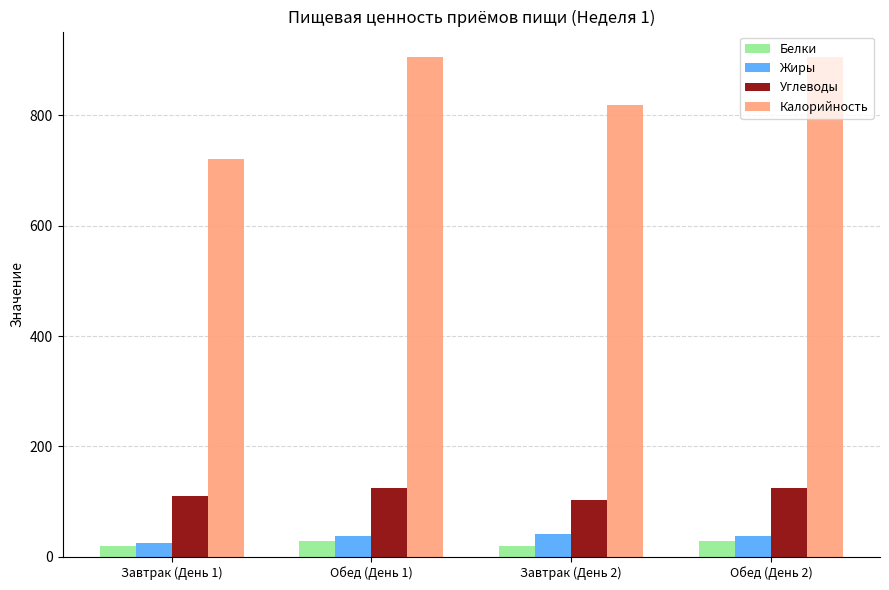

What is the difference between the maximum and minimum values in the Белки series?

8.4